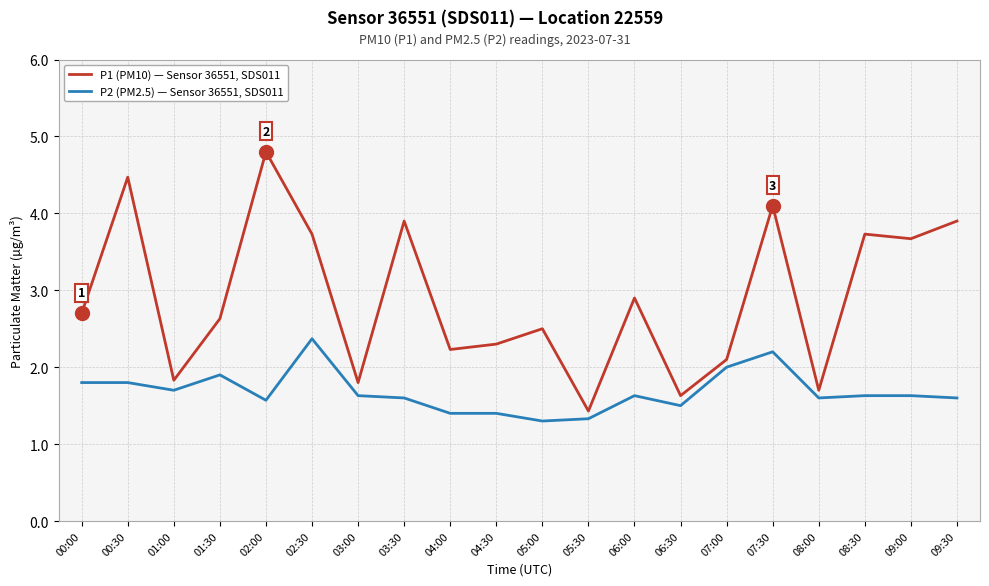

Is it true that P2 (PM2.5) — Sensor 36551, SDS011 equals 1.6 at 08:00?

True